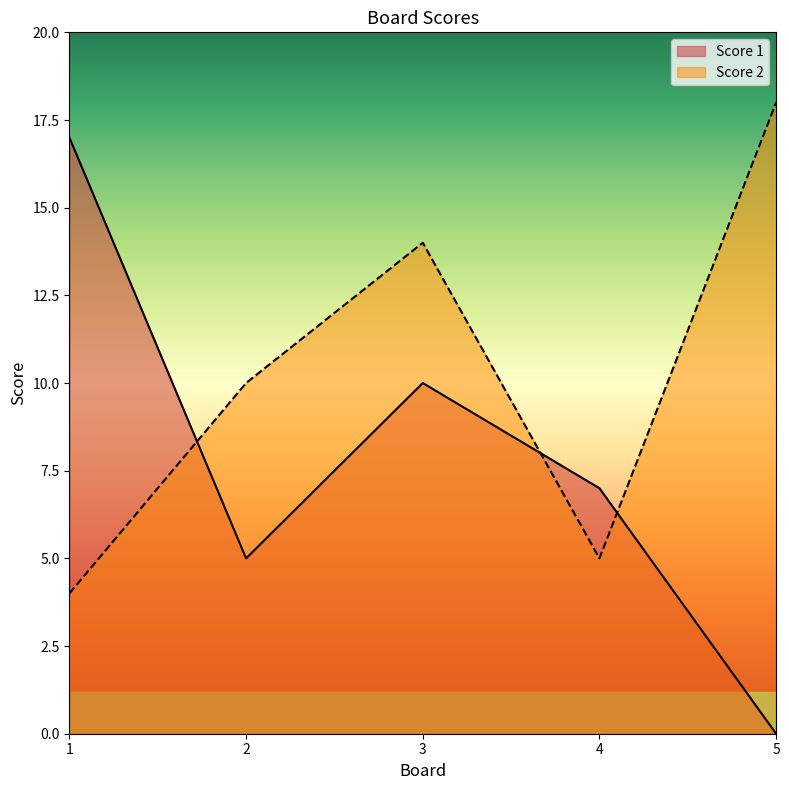

Count the number of categories in the chart.

5